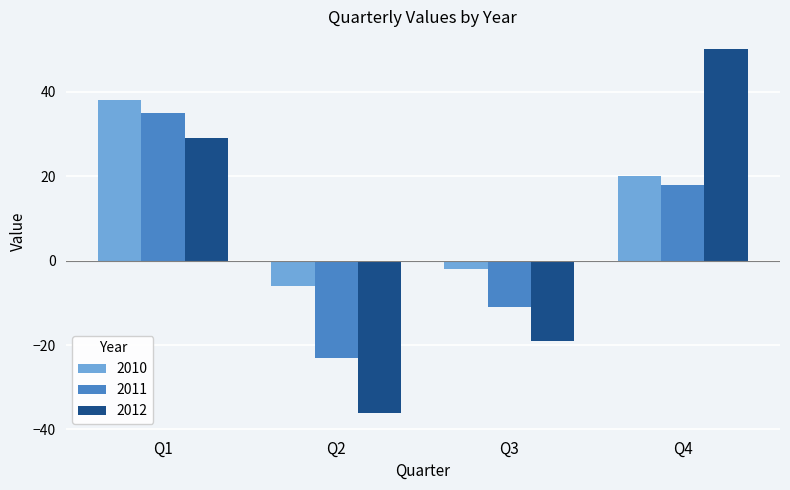

Between Q1 and Q4, which series saw the biggest shift?

2012